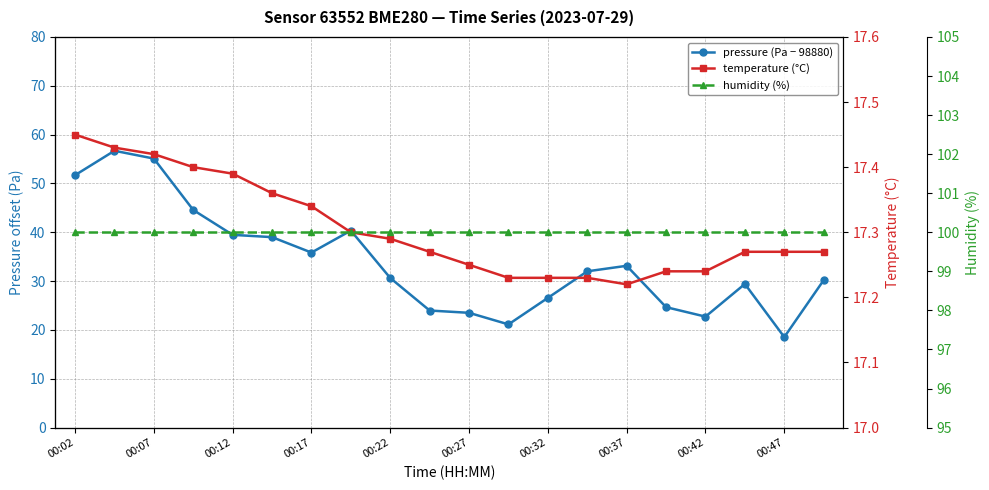

Rank the series at 00:47 from lowest to highest value.

temperature (°C), pressure (Pa − 98880), humidity (%)